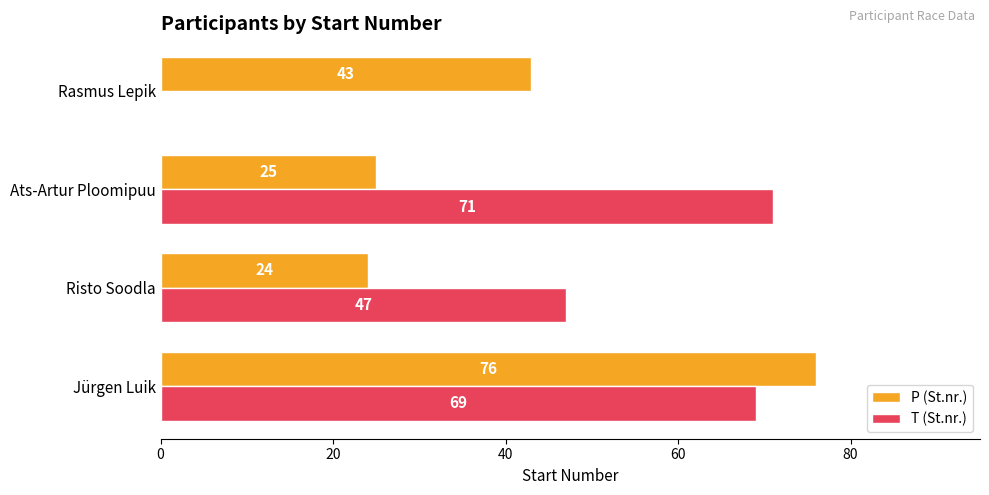

Where is P (St.nr.) nearest to the value 50?

Rasmus Lepik